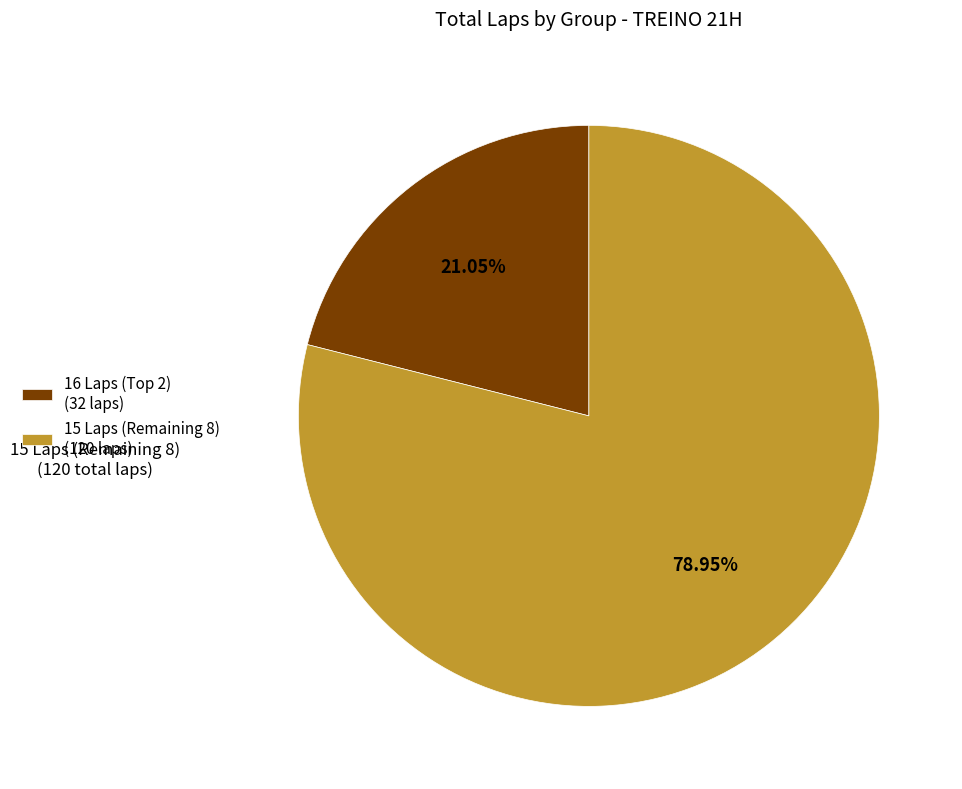

Rank the categories by value from lowest to highest.

16 Laps (Top 2) (32 laps), 15 Laps (Remaining 8) (120 laps)